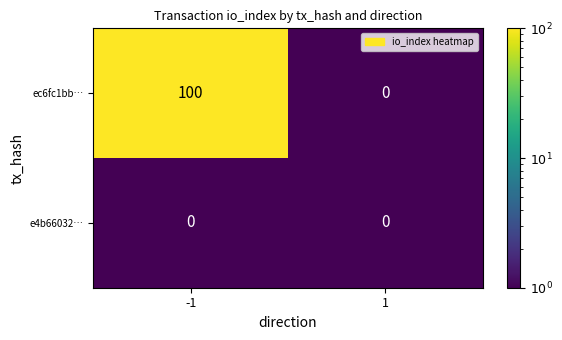

What is the total value across all series at -1?

100